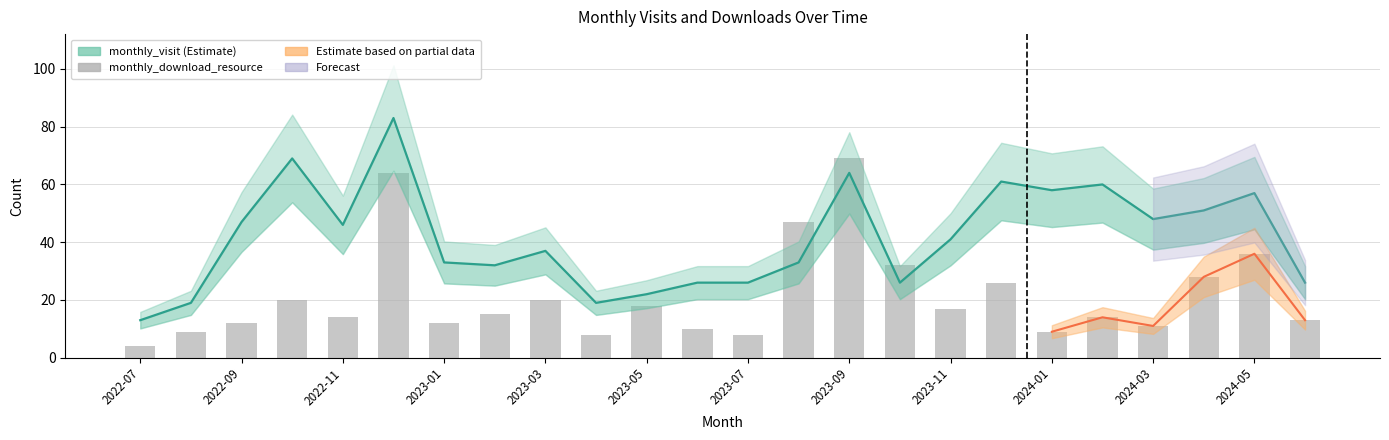

Reading right to left, transcribe all the data shown in this chart.

monthly_visit: 26	57	51	48	60	58	61	41	26	64	33	26	26	22	19	37	32	33	83	46	69	47	19	13
monthly_download_resource: 13	36	28	11	14	9	26	17	32	69	47	8	10	18	8	20	15	12	64	14	20	12	9	4